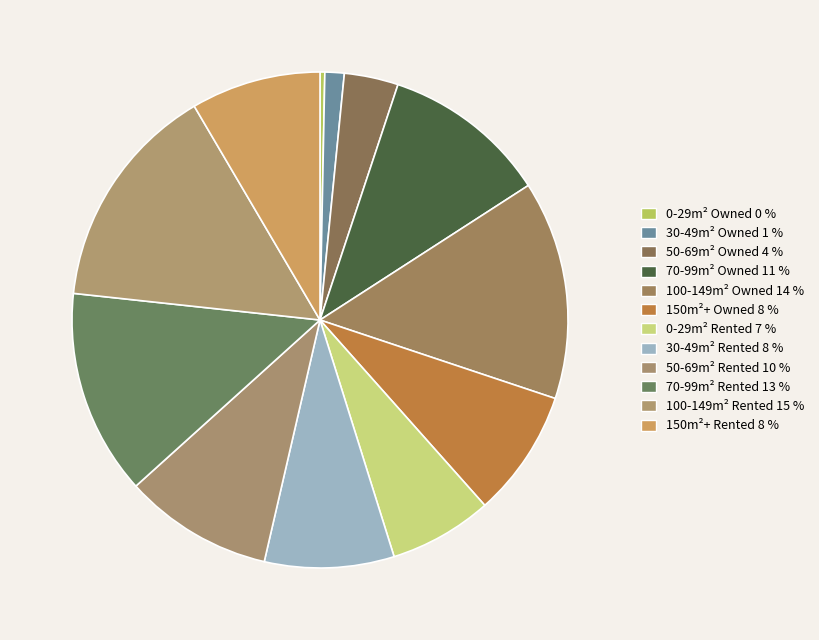

How many segments does this pie chart have?

12